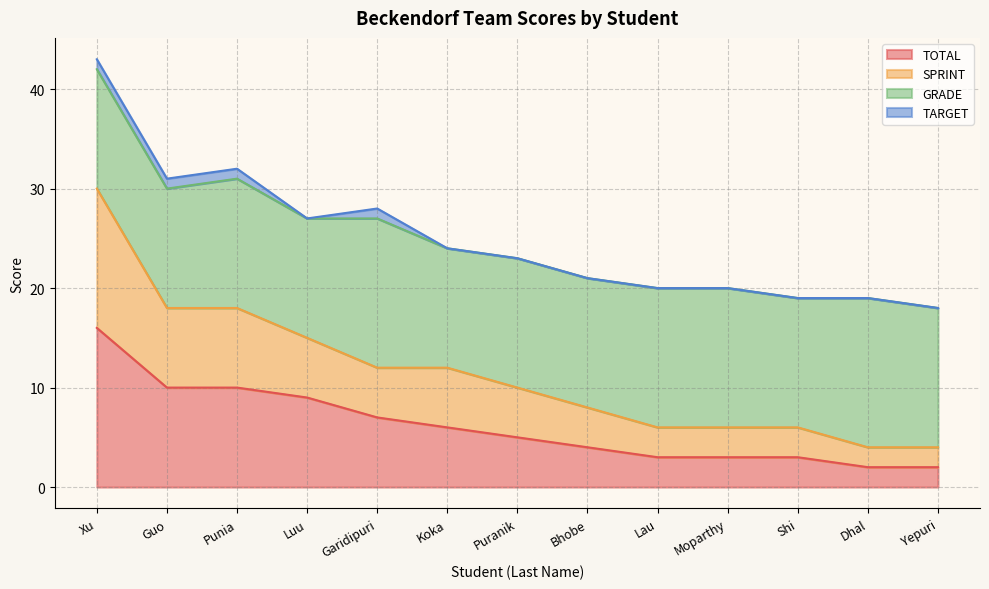

Which series has the widest spread of values?

SPRINT